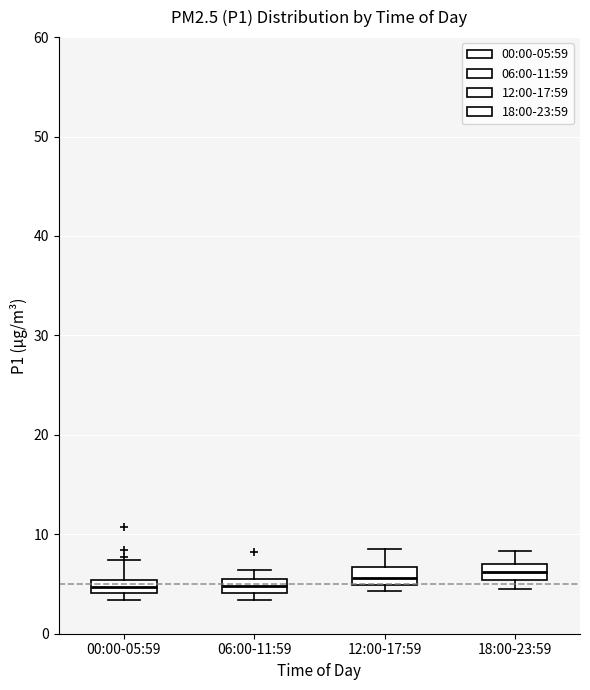

Where does the median line of the box for 12:00-17:59 sit on the y-axis? The values are not printed on the chart, so give them approximately, as read against the axis.

6